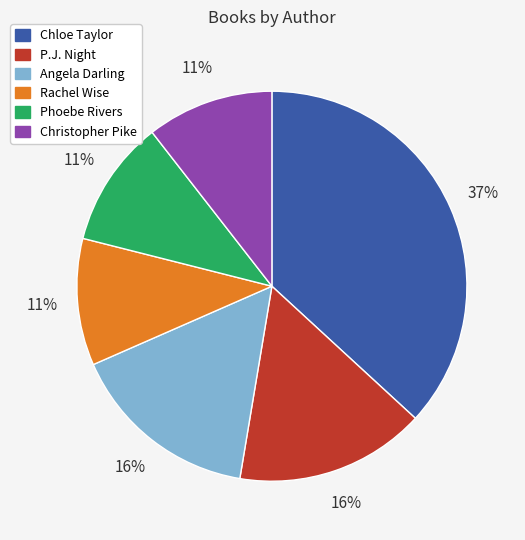

Is there a majority slice in this chart?

No